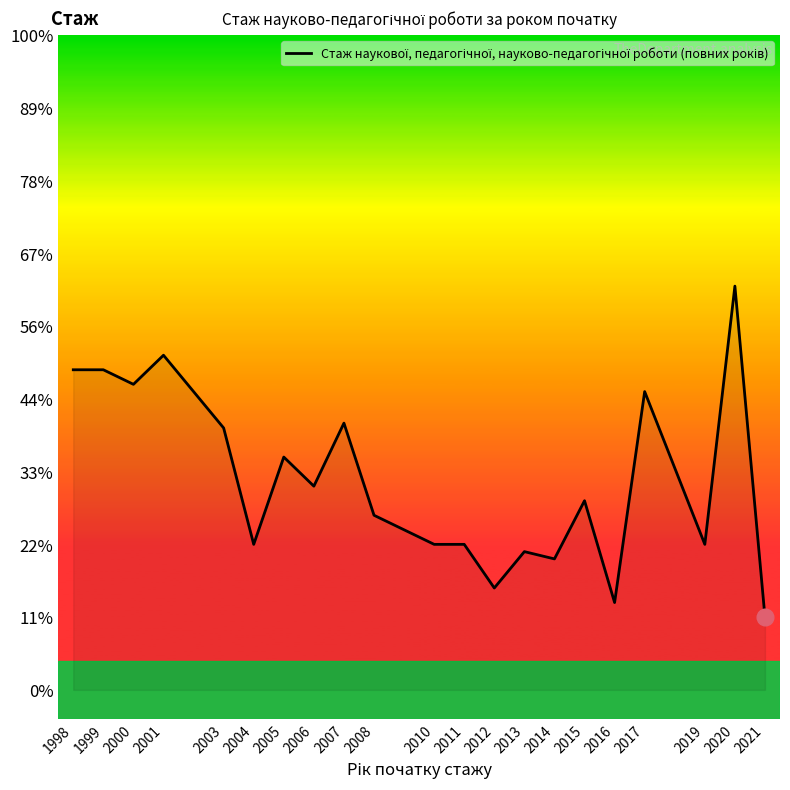

Does the chart display data point markers on the line(s)?

No